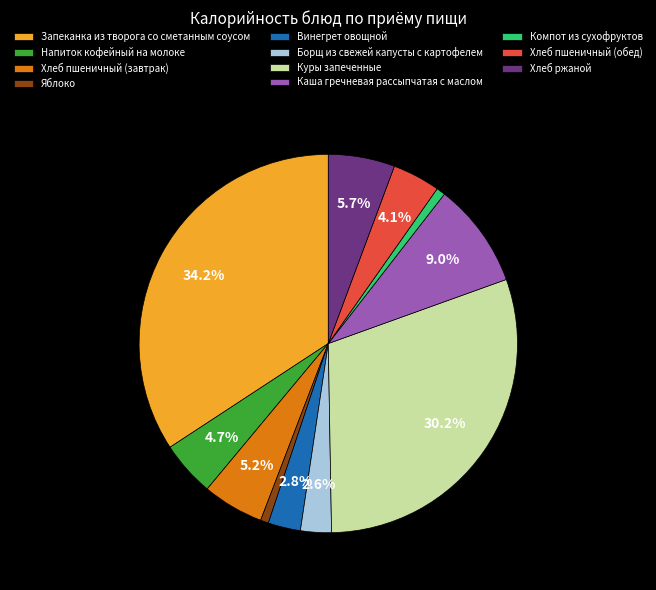

Which category has the biggest portion of the pie?

Запеканка из творога со сметанным соусом